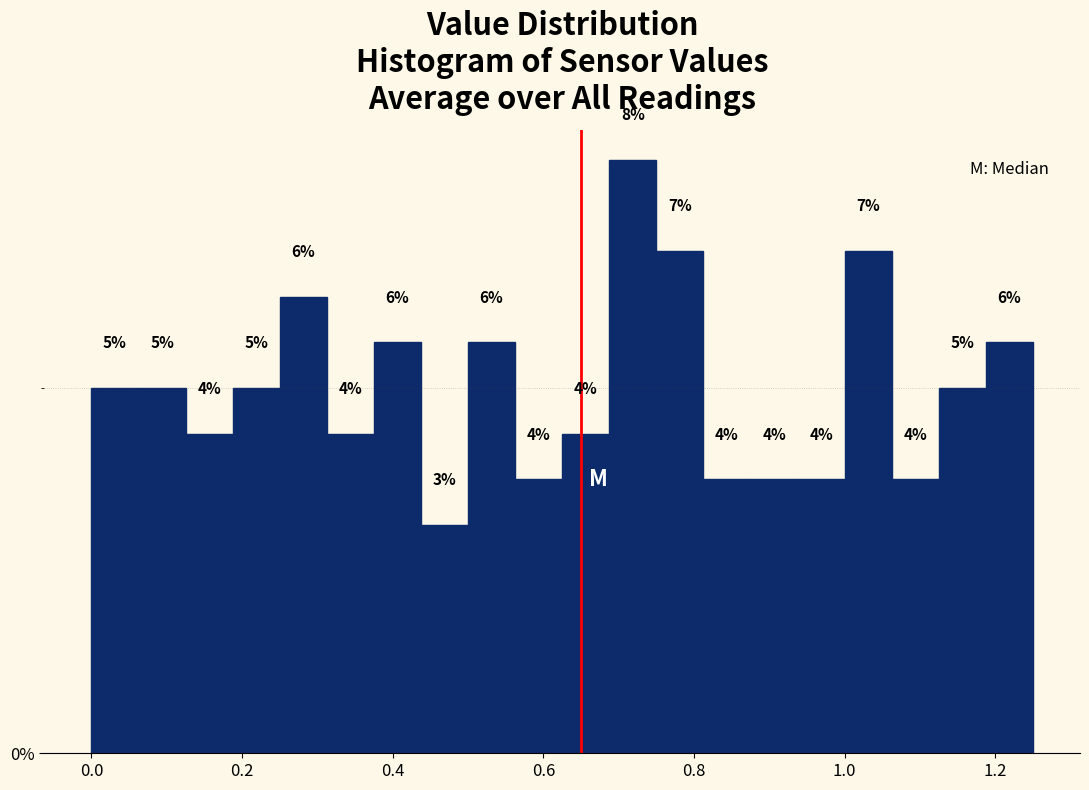

Around what value on the x-axis is the tallest bar? Give the approximate position of its centre, as read against the axis.

0.72